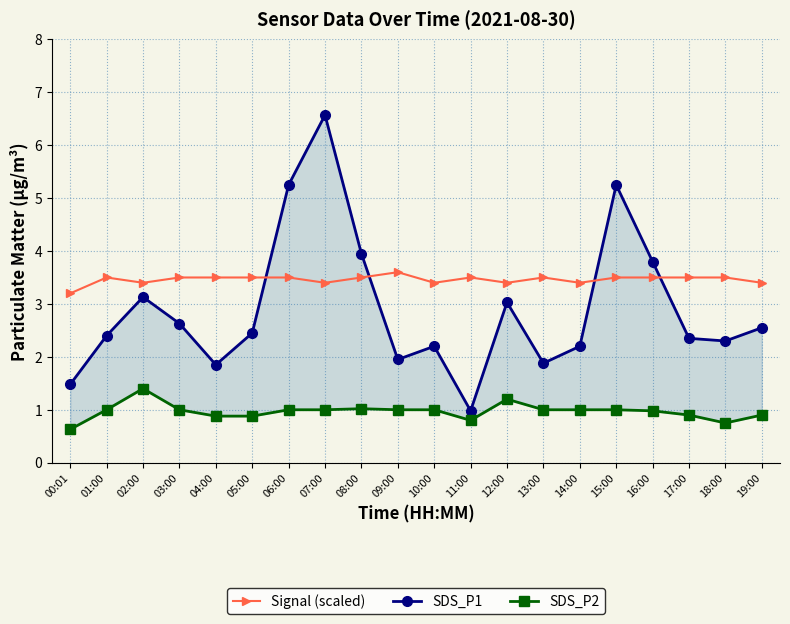

Which has a higher value, 07:00 or 10:00?

07:00